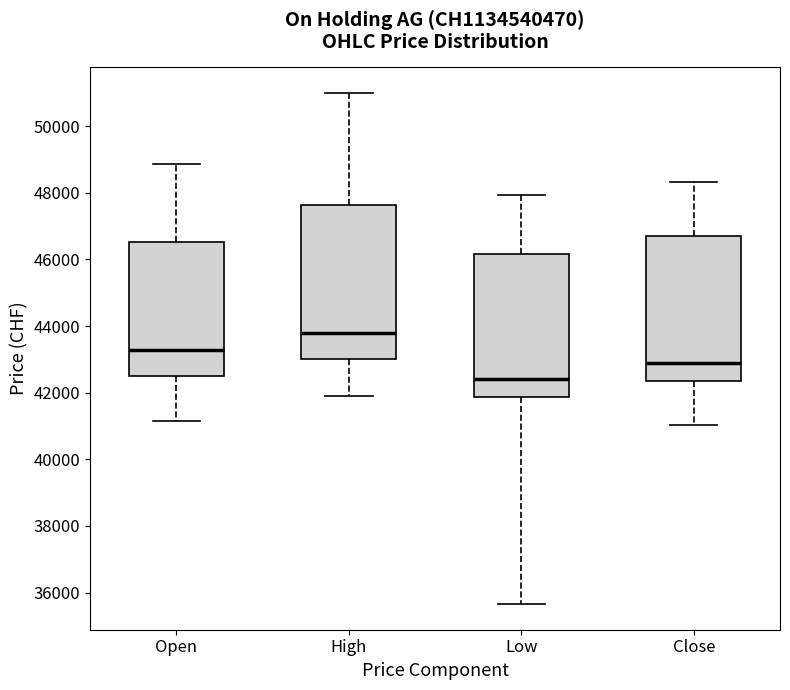

Reading left to right, read every box against the y-axis: the position of its median line, the range the box covers, and the ends of its whiskers. The values are not printed on the chart, so give them approximately, as read against the axis.

Open: median 43200, box 42600 to 46600, whiskers 41200 to 48800
High: median 43800, box 43000 to 47600, whiskers 42000 to 51000
Low: median 42400, box 41800 to 46200, whiskers 35600 to 48000
Close: median 42800, box 42400 to 46800, whiskers 41000 to 48400